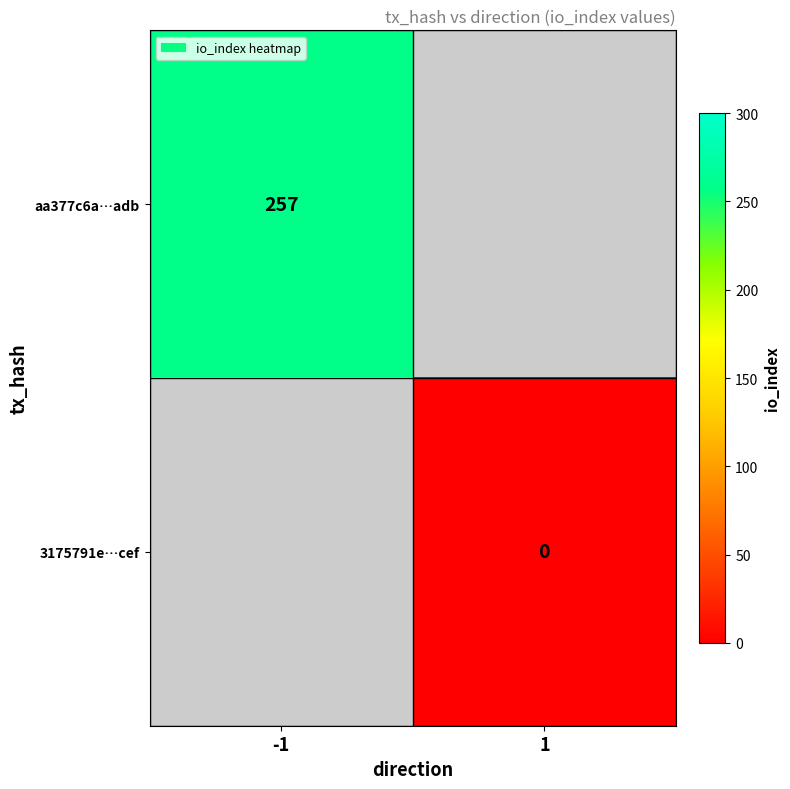

The value of aa377c6a…adb at -1 is 168.8. True or false?

False